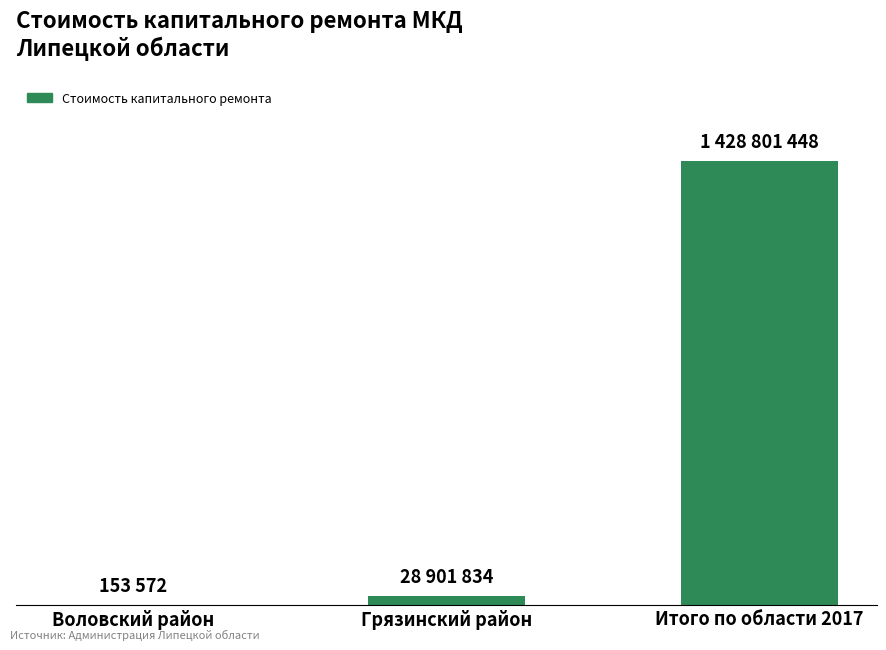

What is the average value?

485952284.8